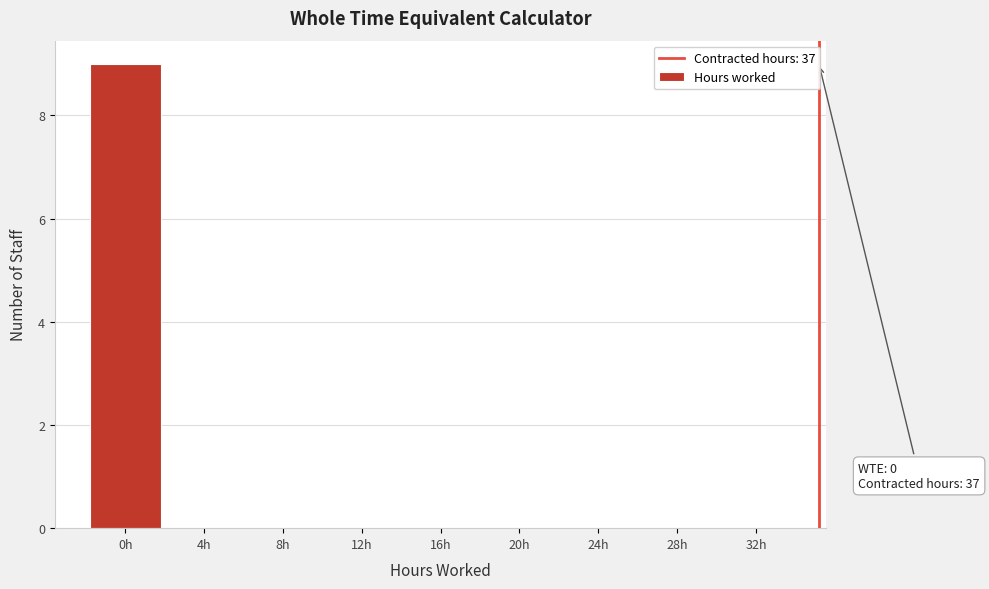

Reading left to right, transcribe all the data shown in this chart.

0h=9	4h=0	8h=0	12h=0	16h=0	20h=0	24h=0	28h=0	32h=0